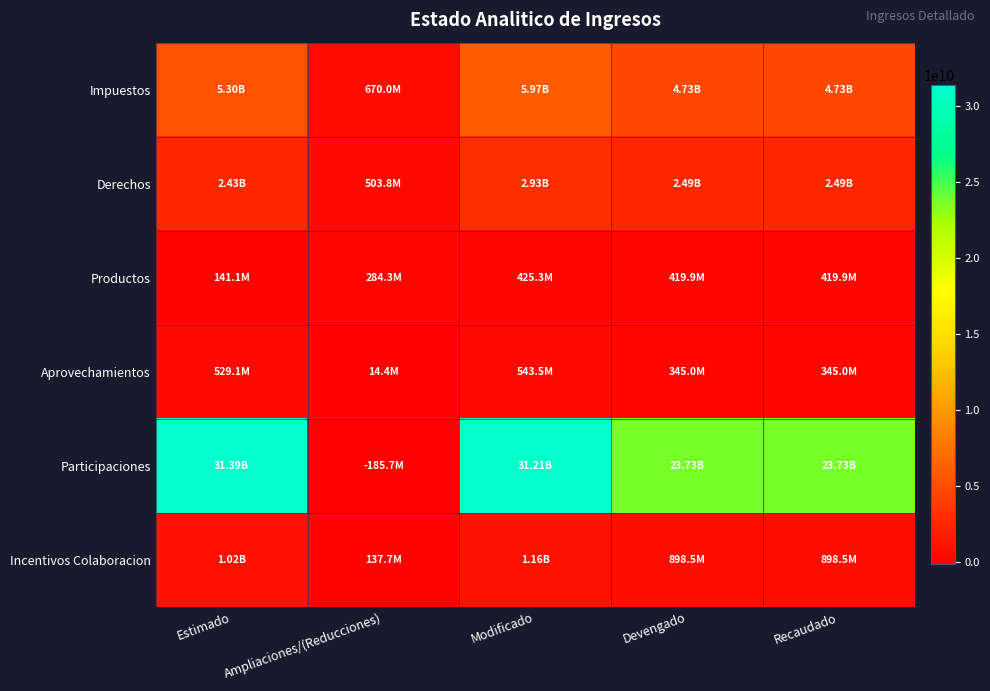

Which series has the widest spread of values?

Participaciones